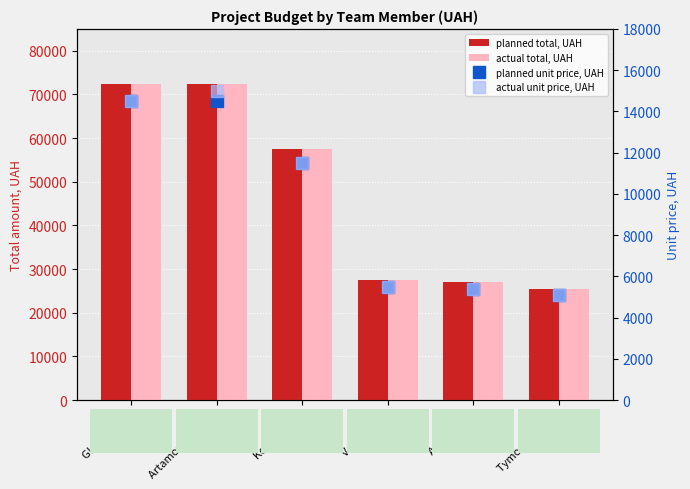

Which series has the widest spread of values?

planned total, UAH